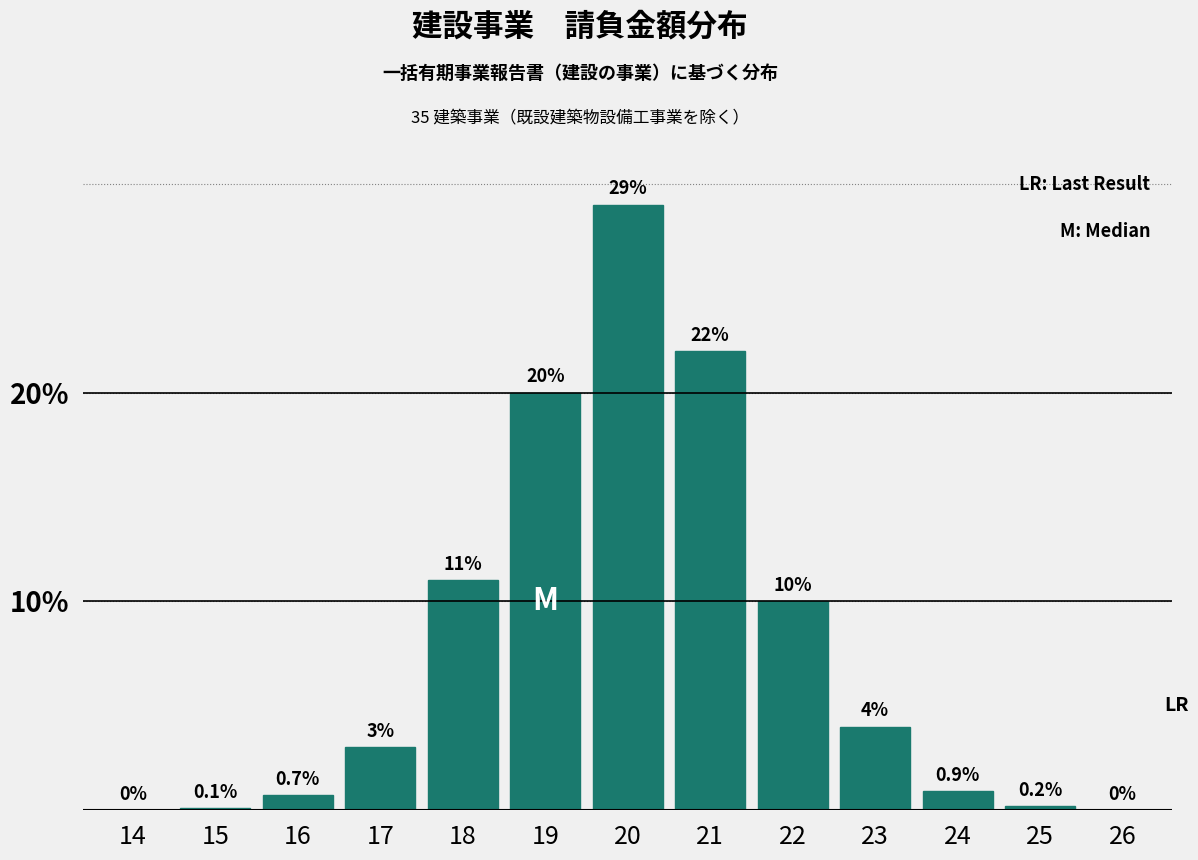

Reading left to right, extract all data points from this chart.

14=0.0	15=0.1	16=0.7	17=3.0	18=11.0	19=20.0	20=29.0	21=22.0	22=10.0	23=4.0	24=0.9	25=0.2	26=0.0